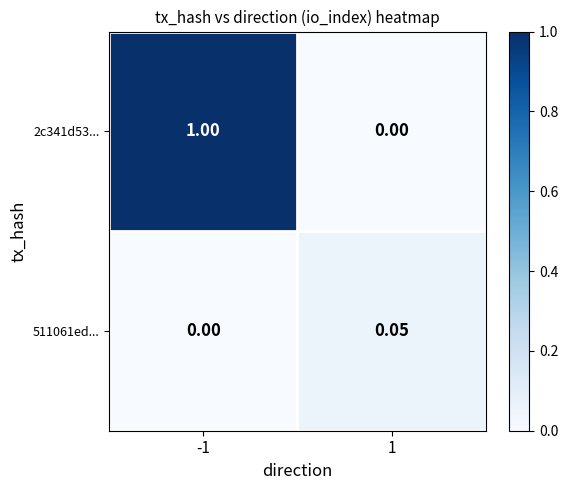

Which series has the largest range (max minus min)?

2c341d53...